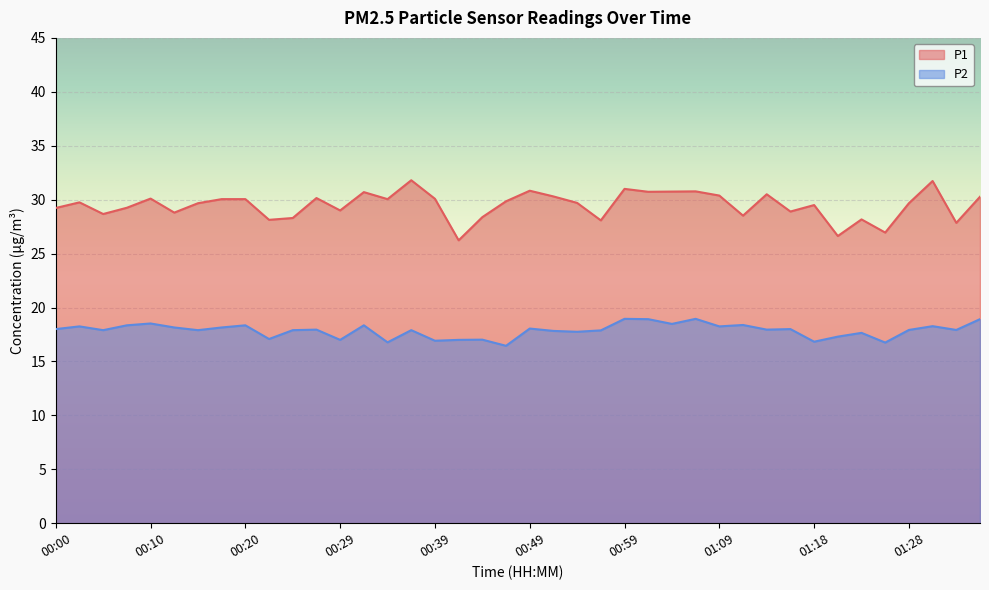

At which label does P2 first exceed 17?

00:00